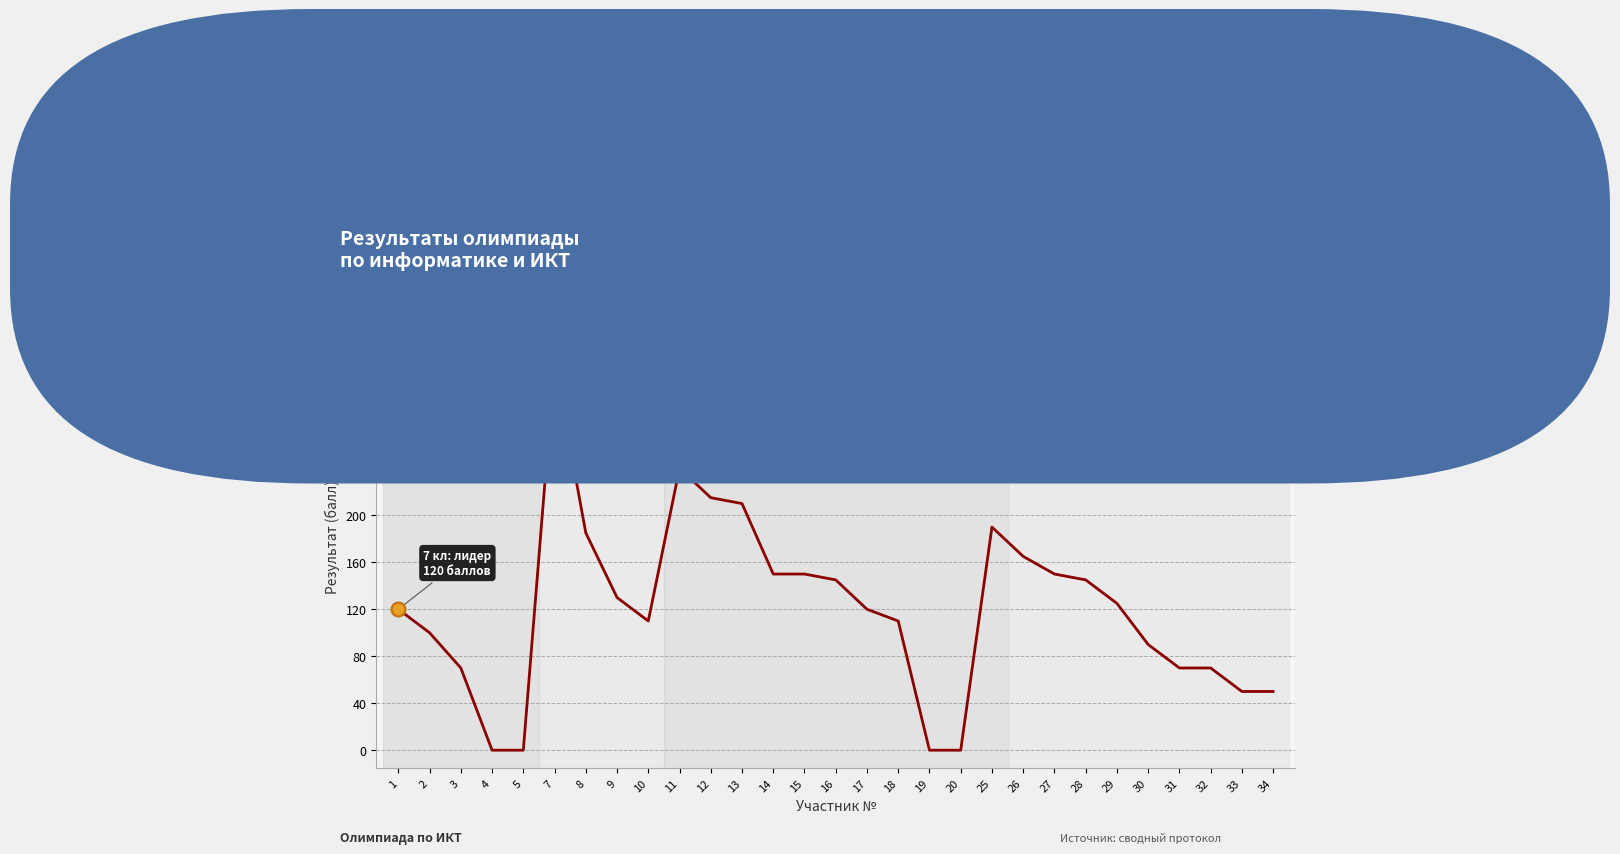

What is the change in value from 2 to 8?

+85